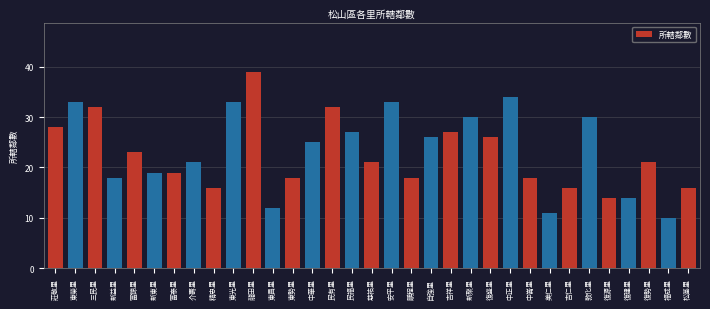

Does the chart contain any negative values?

No